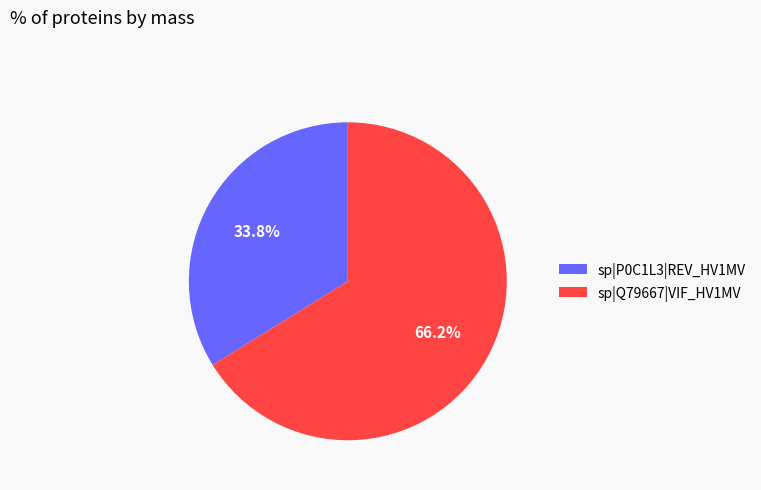

To the nearest percent, what is the combined percentage of sp|P0C1L3|REV_HV1MV and sp|Q79667|VIF_HV1MV?

100%